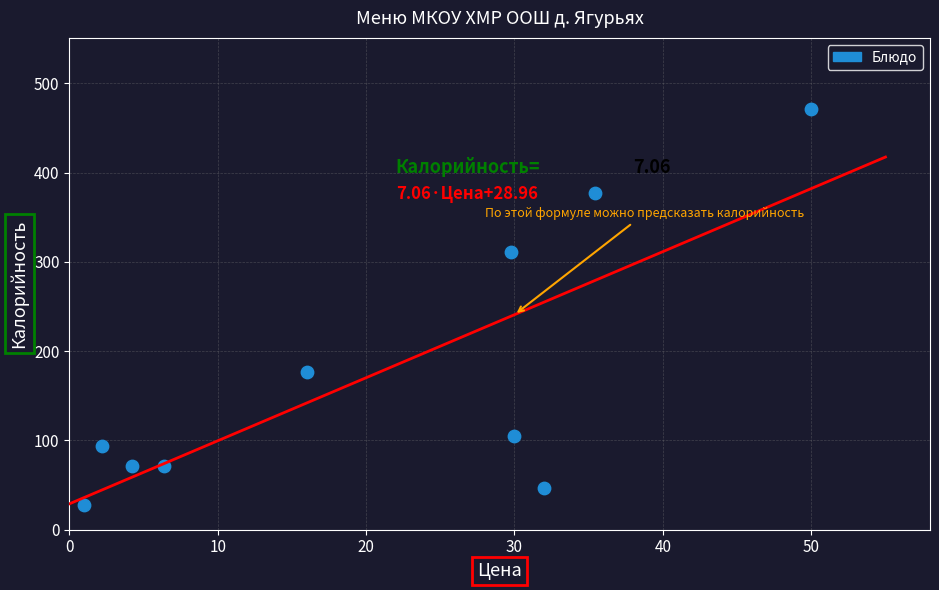

What is the range of Y values (max minus min)?

443